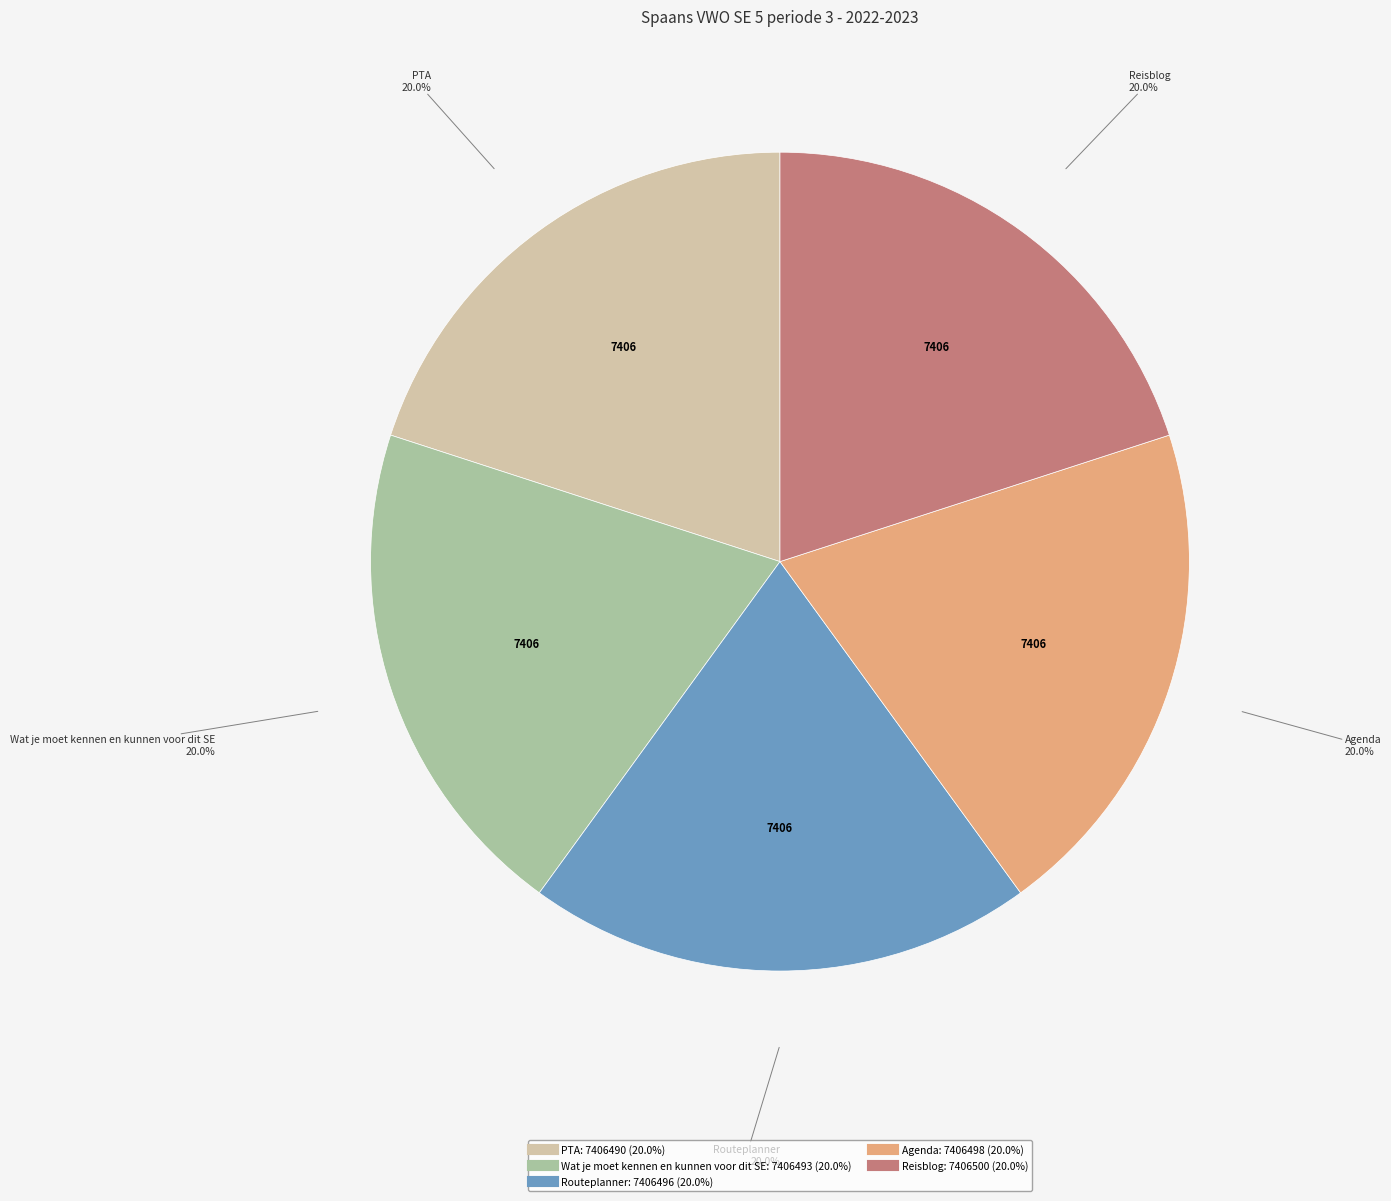

Combined, what portion of the pie is Reisblog and Routeplanner?

40.0%